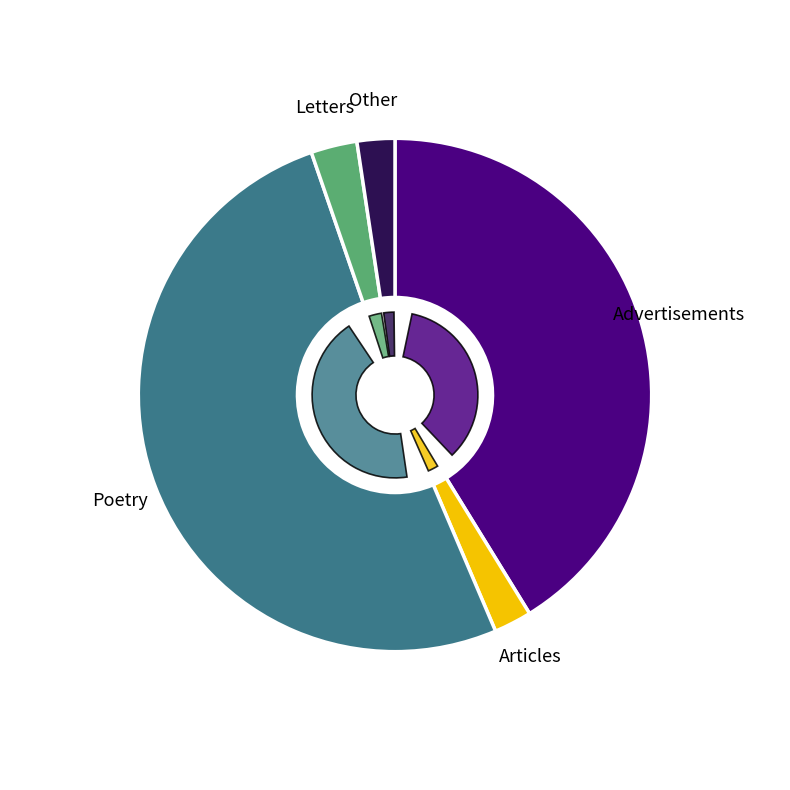

Is it true that 1 is 41% of the pie?

True